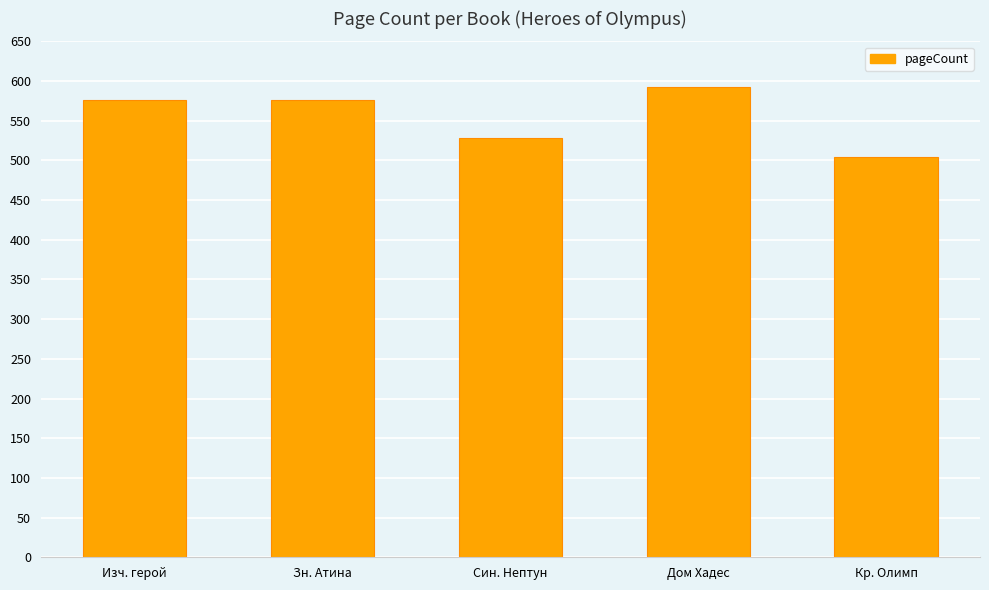

What position from the left is Син. Нептун?

3